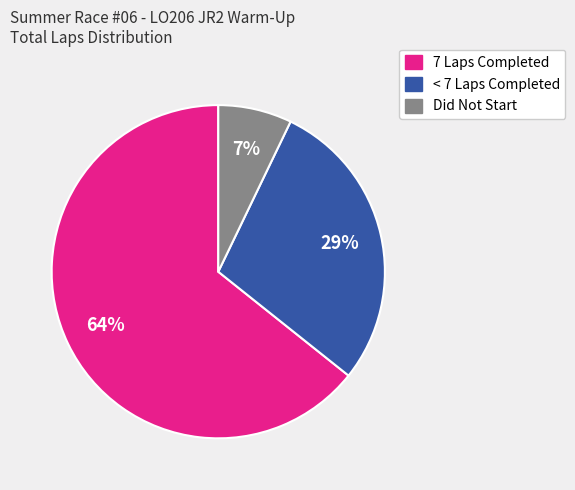

Is there a majority slice in this chart?

Yes